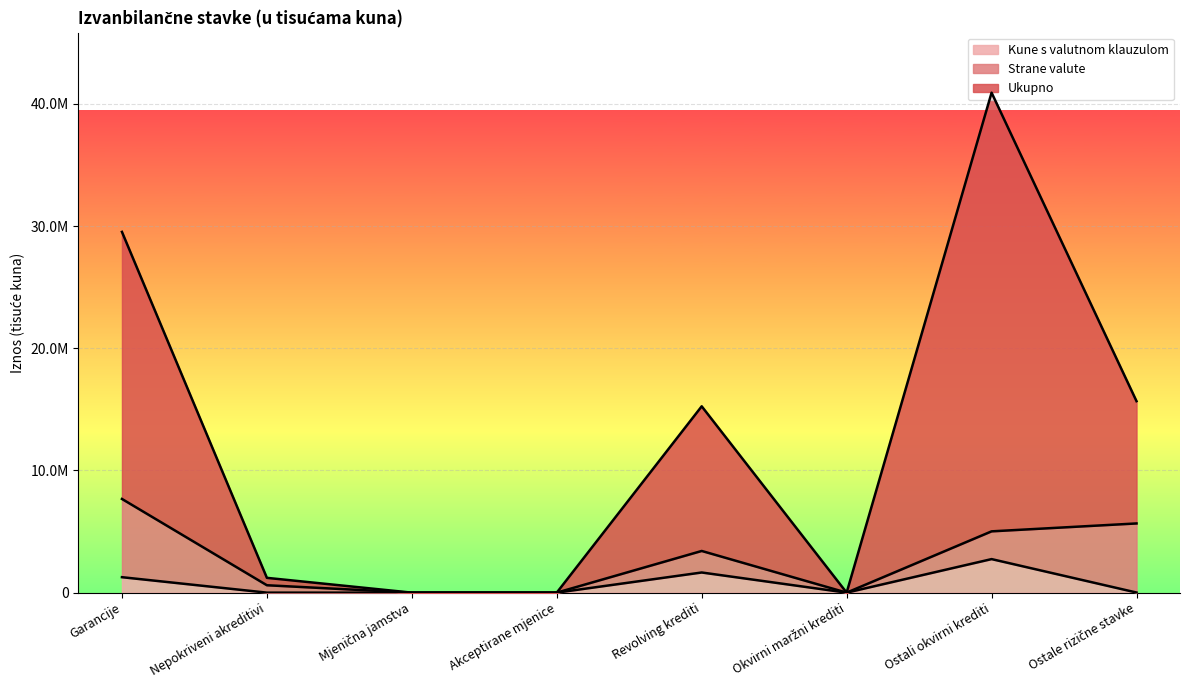

What are all the series names shown in the legend?

Kune s valutnom klauzulom, Strane valute, Ukupno